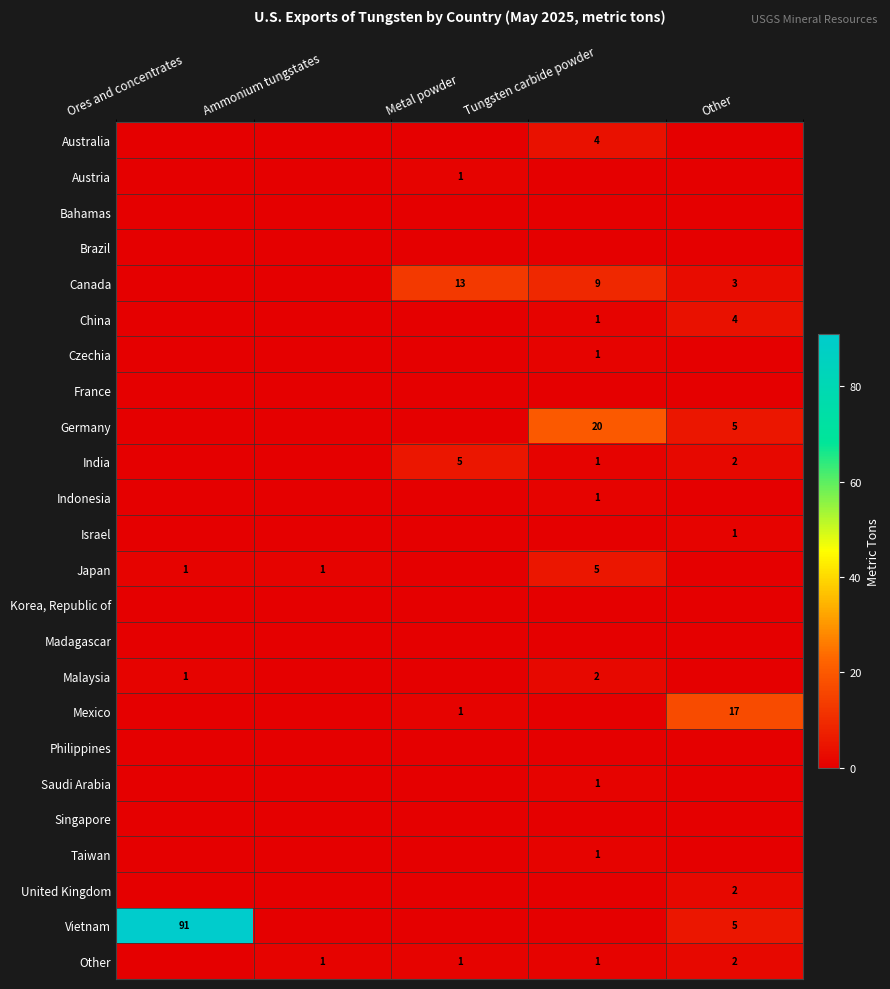

The value of Mexico at Other is 28. True or false?

False